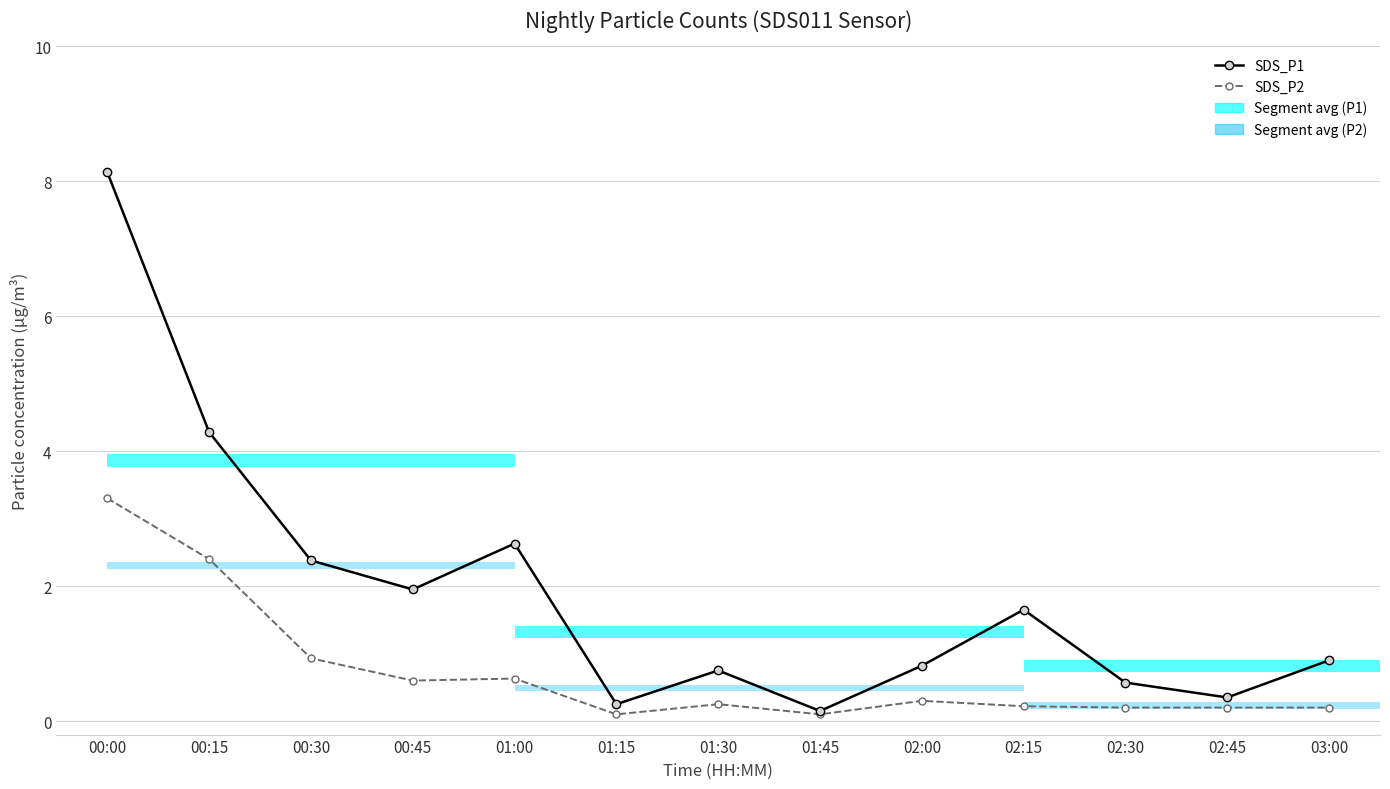

What is the difference between the SDS_P2 values at 01:00 and 00:30?

0.3